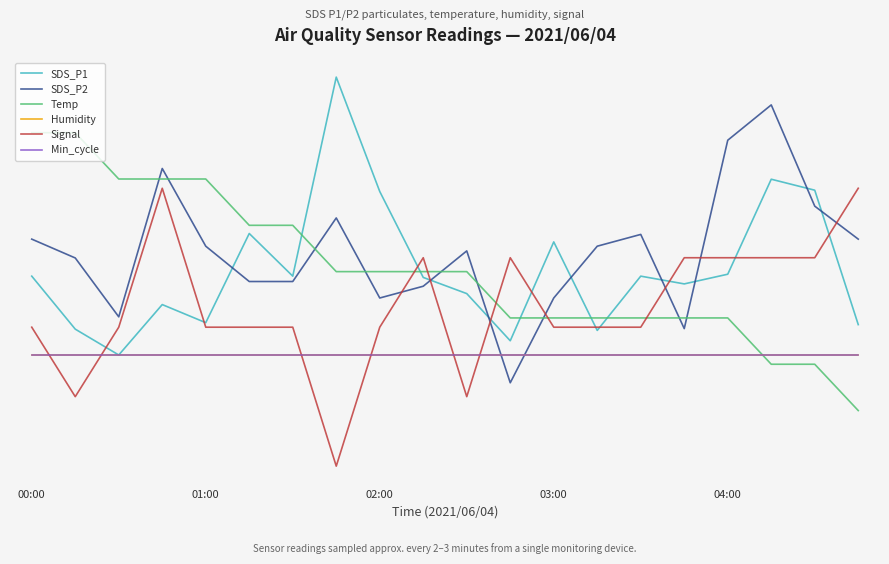

Rank the series by their maximum value, from highest to lowest.

SDS_P1, SDS_P2, Temp, Signal, Humidity, Min_cycle